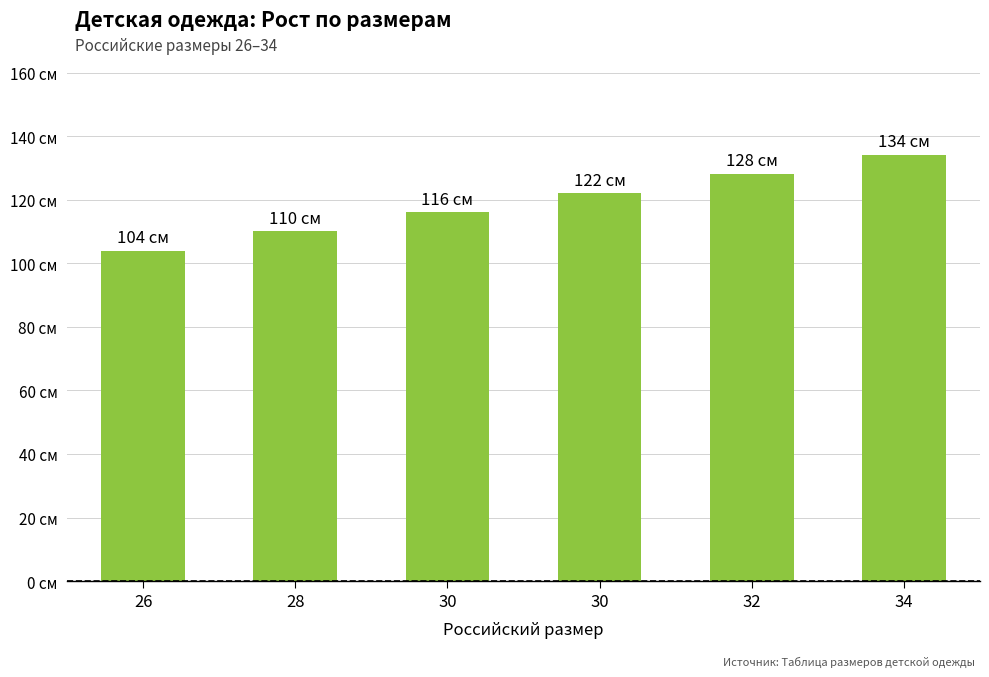

What is the approximate value at 32, to the nearest 10?

130